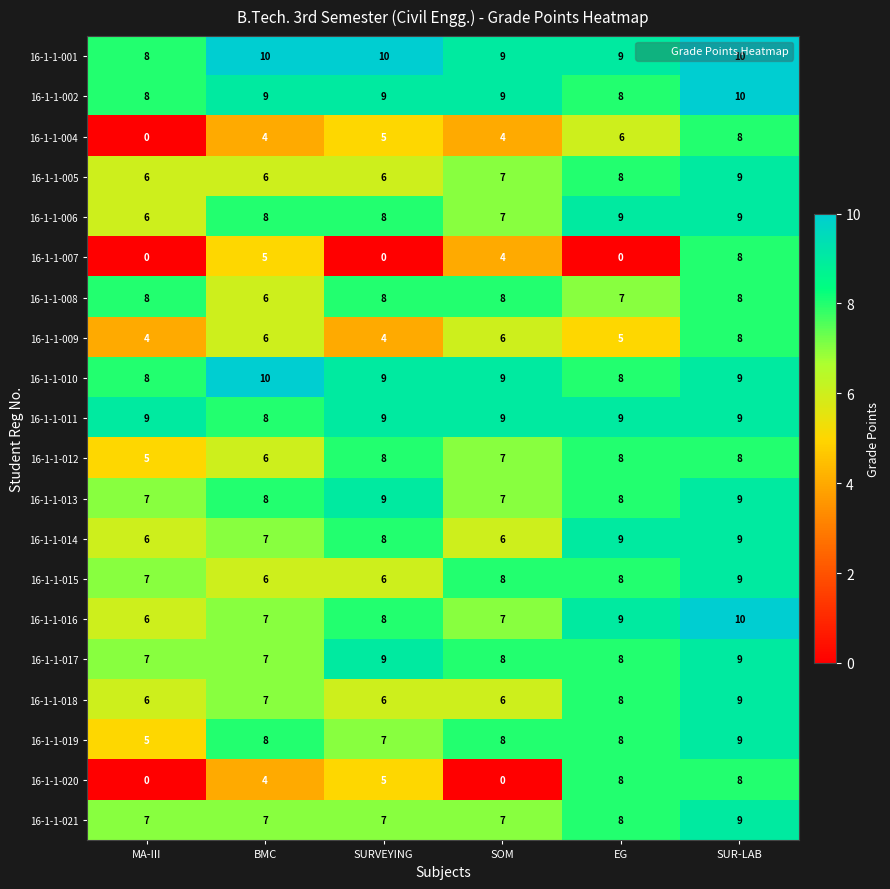

What is the total value across all series at SOM?

136